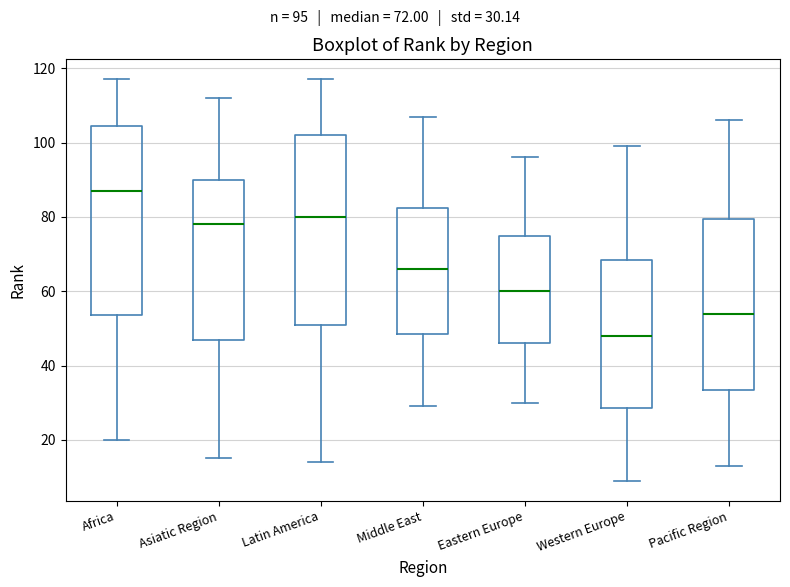

Reading left to right, transcribe this box plot: for each box, give where its median line is, the range the box spans, and where its two whiskers end, as read against the y-axis. The values are not printed on the chart, so give them approximately, as read against the axis.

Africa: median 88, box 54 to 104, whiskers 20 to 118
Asiatic Region: median 78, box 48 to 90, whiskers 16 to 112
Latin America: median 80, box 52 to 102, whiskers 14 to 118
Middle East: median 66, box 48 to 82, whiskers 30 to 108
Eastern Europe: median 60, box 46 to 76, whiskers 30 to 96
Western Europe: median 48, box 28 to 68, whiskers 10 to 100
Pacific Region: median 54, box 34 to 80, whiskers 14 to 106